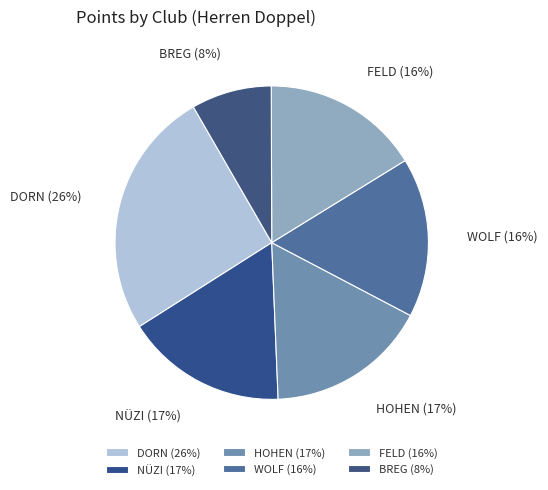

How many segments does this pie chart have?

6